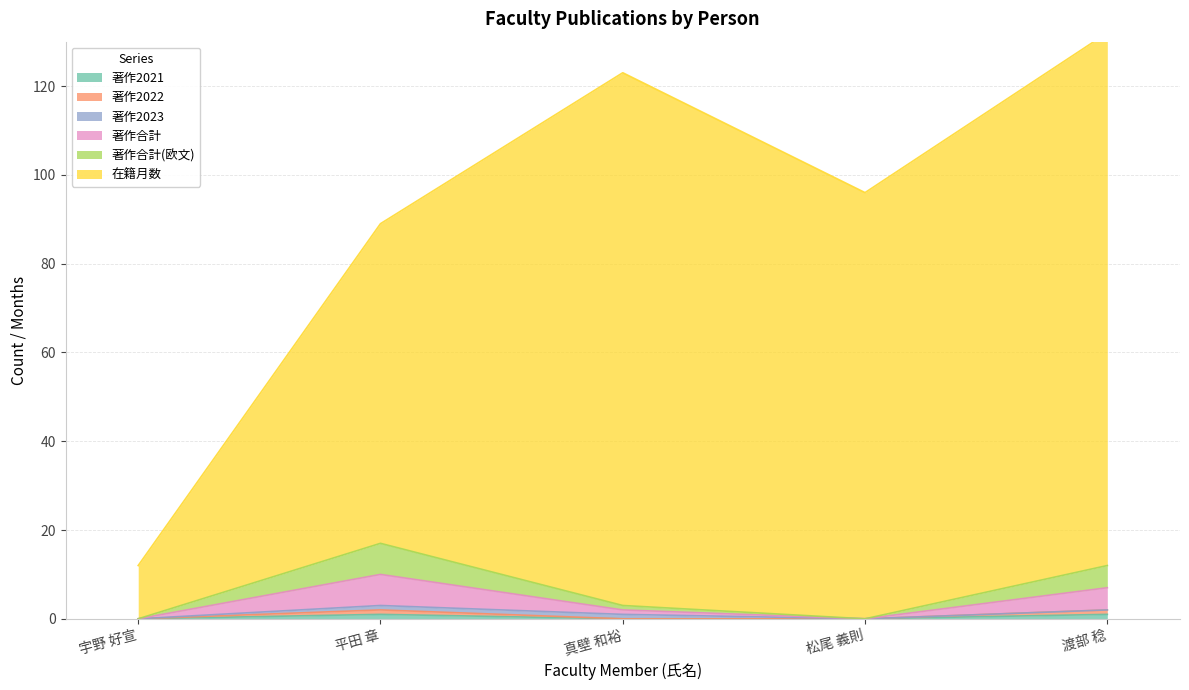

Rank the categories by 著作2022 value from highest to lowest.

平田 章, 渡部 稔, 宇野 好宣, 真壁 和裕, 松尾 義則